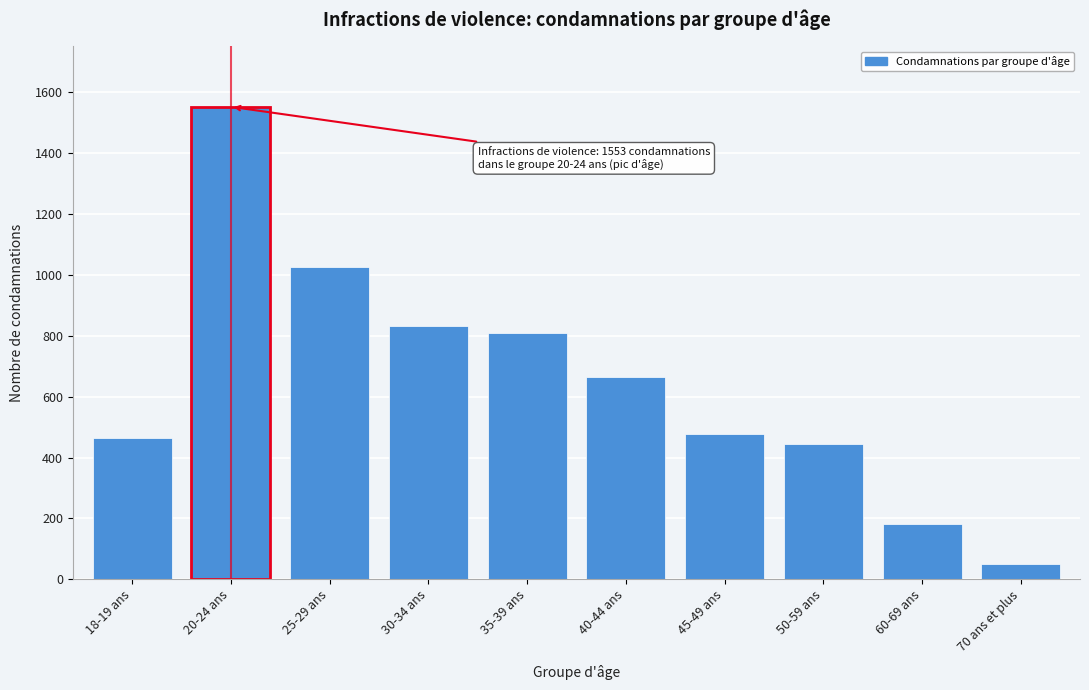

Reading left to right, extract all data points from this chart.

463	1553	1026	832	809	664	476	443	181	49